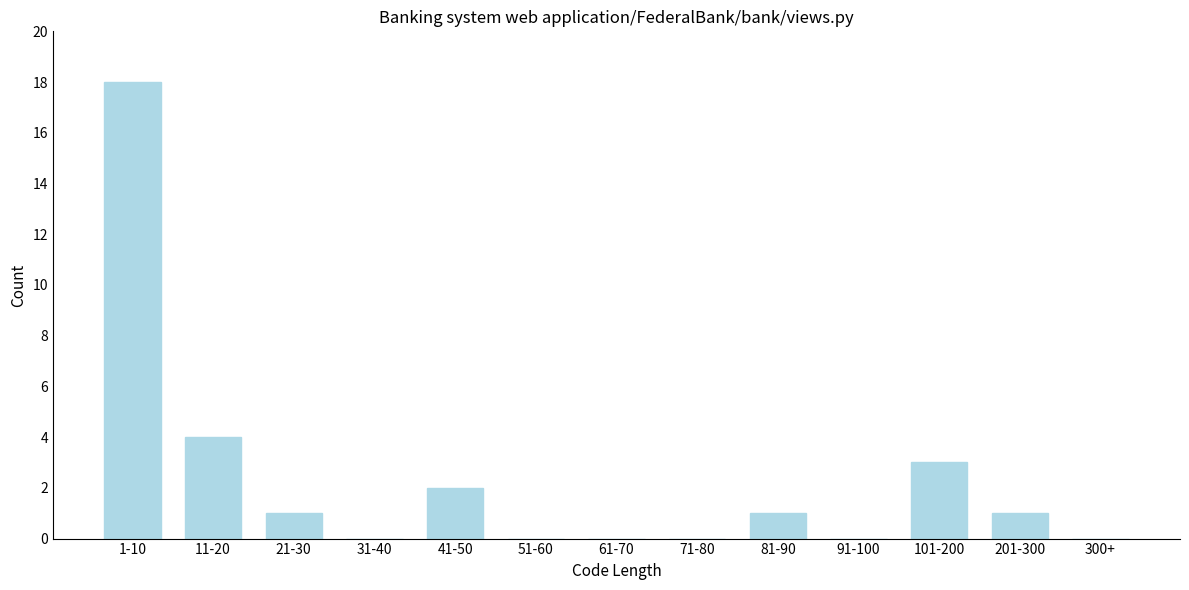

Reading left to right, transcribe all the data shown in this chart.

1-10=18	11-20=4	21-30=1	31-40=0	41-50=2	51-60=0	61-70=0	71-80=0	81-90=1	91-100=0	101-200=3	201-300=1	300+=0